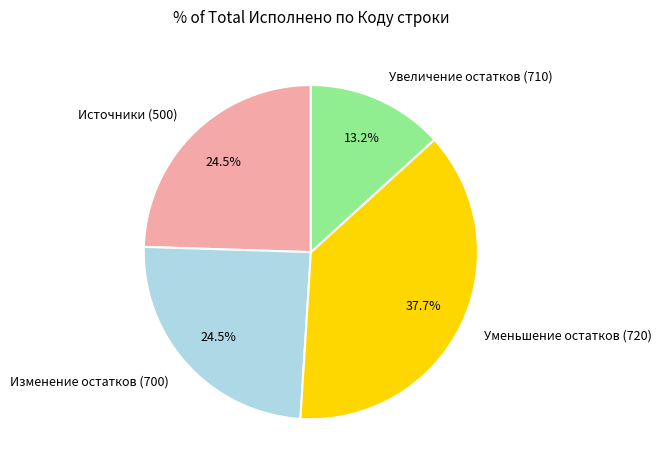

Do Источники (500) and Изменение остатков (700) together represent more than half of the pie?

No